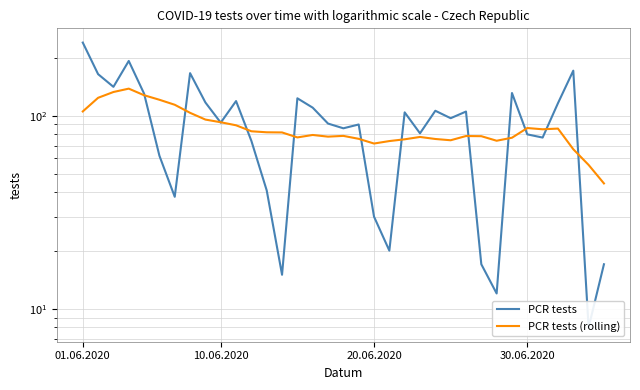

Which label corresponds to the largest value in the chart?

01.06.2020